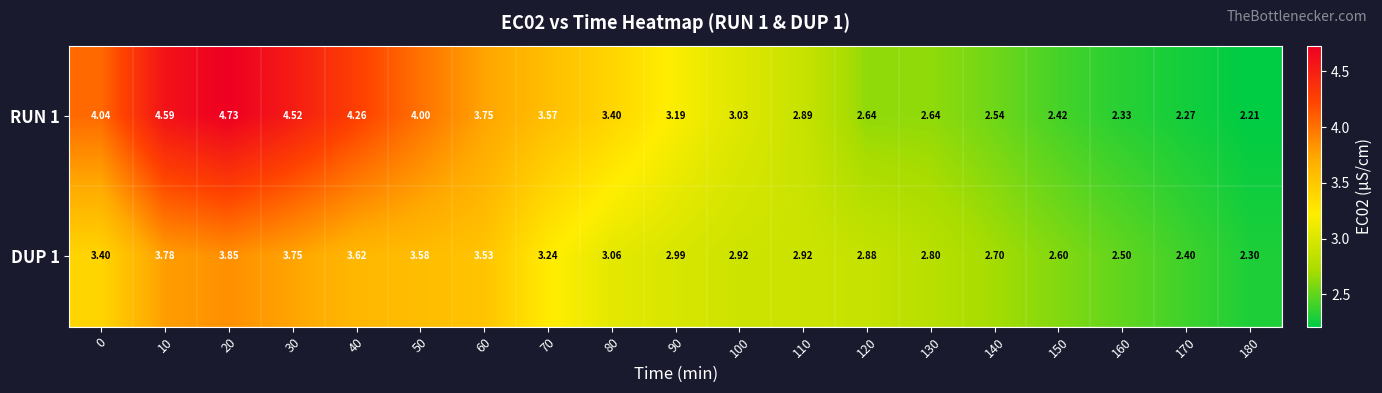

Is the value of RUN 1 at 150 greater than the value of DUP 1 at 10?

No